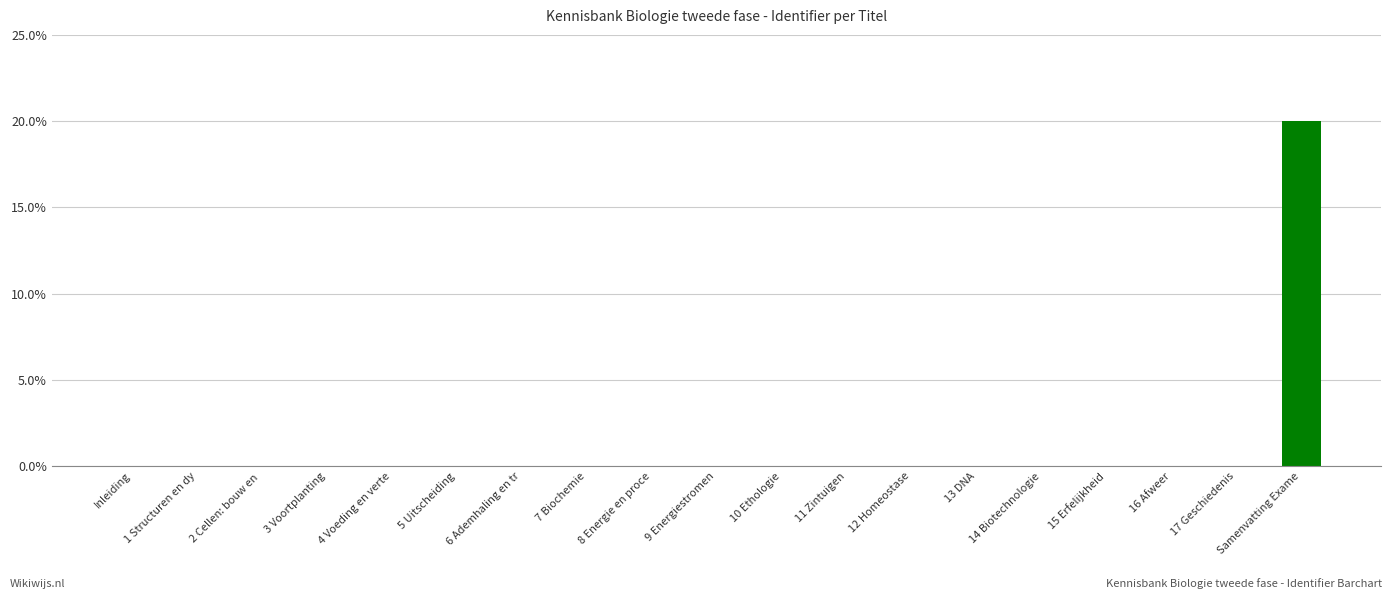

Does the chart contain any negative values?

No